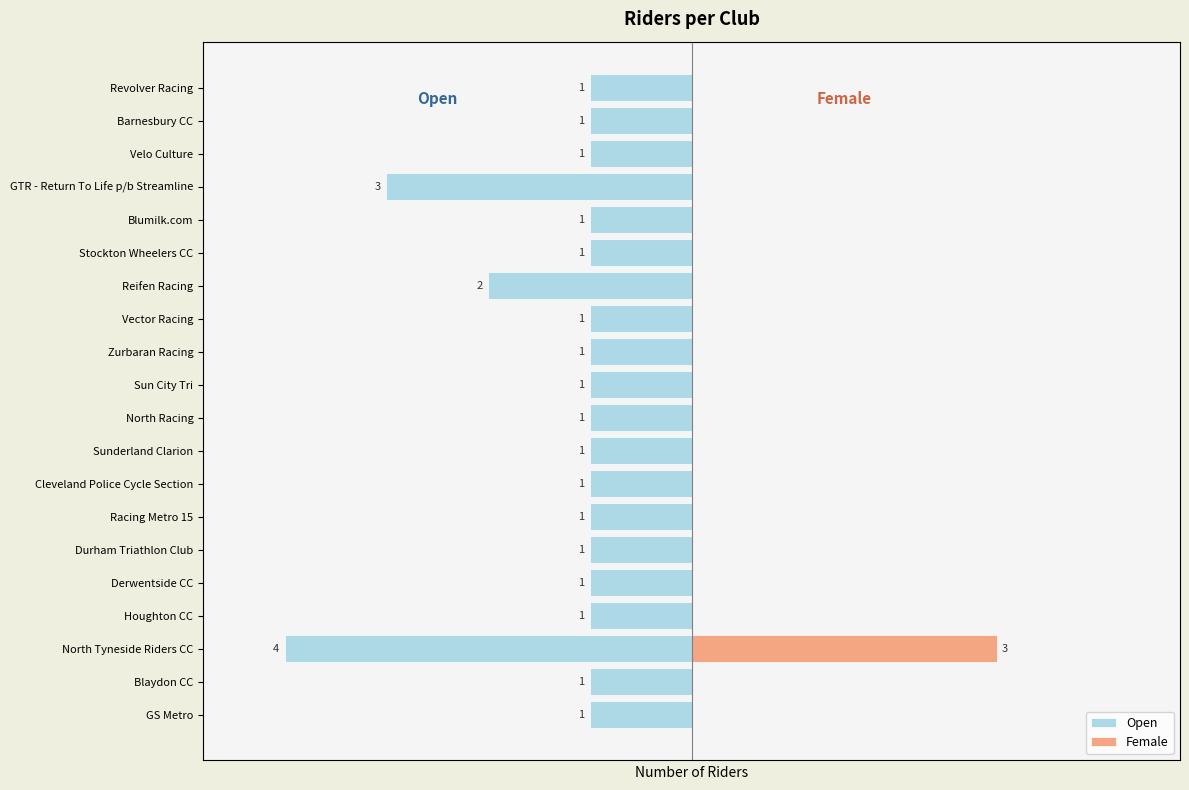

The Open series shows -1 at Blumilk.com. True or false?

True